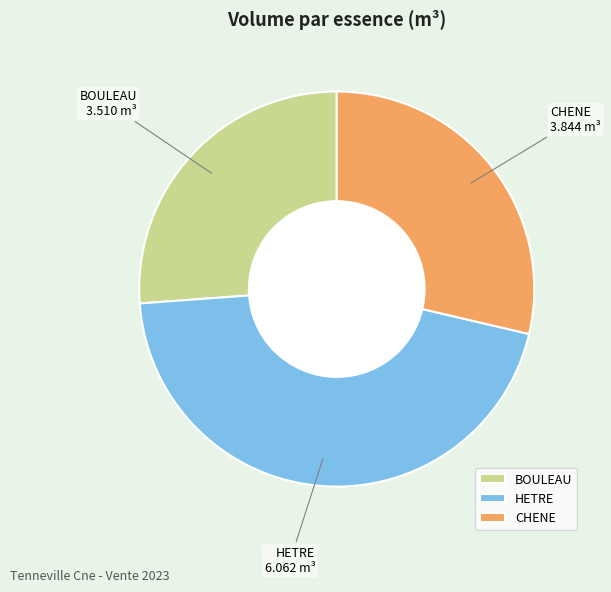

Rank the categories by value from highest to lowest.

HETRE, CHENE, BOULEAU